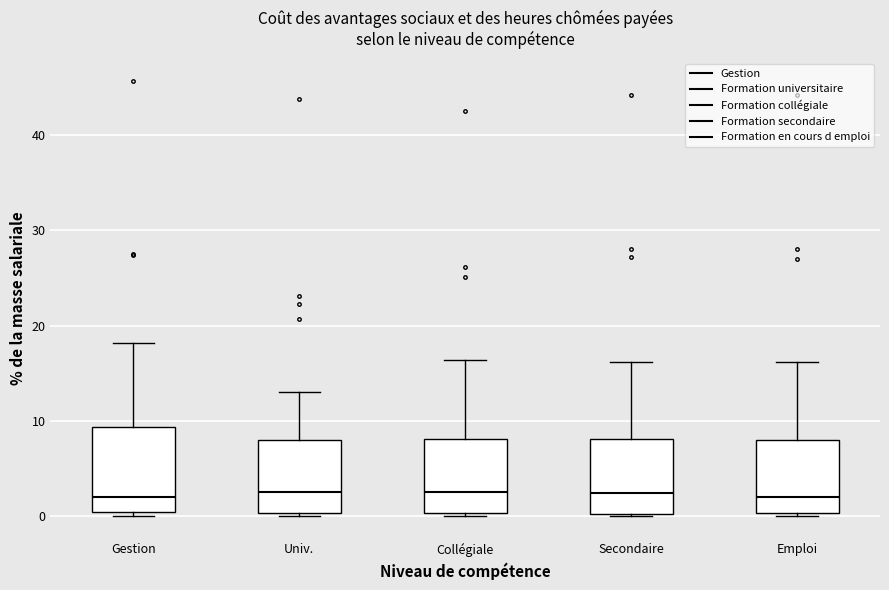

Reading left to right, transcribe this box plot: for each box, give where its median line is, the range the box spans, and where its two whiskers end, as read against the y-axis. The values are not printed on the chart, so give them approximately, as read against the axis.

Gestion: median 2, box 0 to 9, whiskers 0 (just below the box's lower edge) to 18
Univ.: median 3, box 0 to 8, whiskers 0 (just below the box's lower edge) to 13
Collégiale: median 3, box 0 to 8, whiskers 0 (just below the box's lower edge) to 16
Secondaire: median 2, box 0 to 8, whiskers 0 to 16
Emploi: median 2, box 0 to 8, whiskers 0 (just below the box's lower edge) to 16